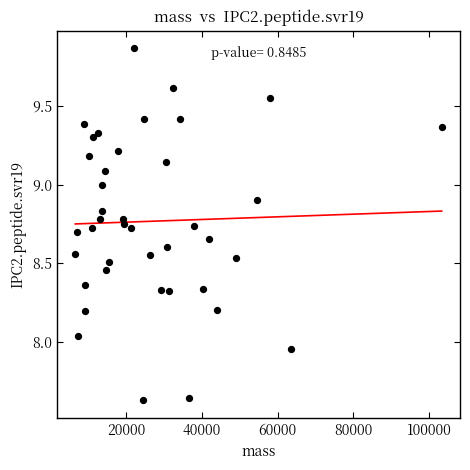

What is the range of Y values (max minus min)?

2.2